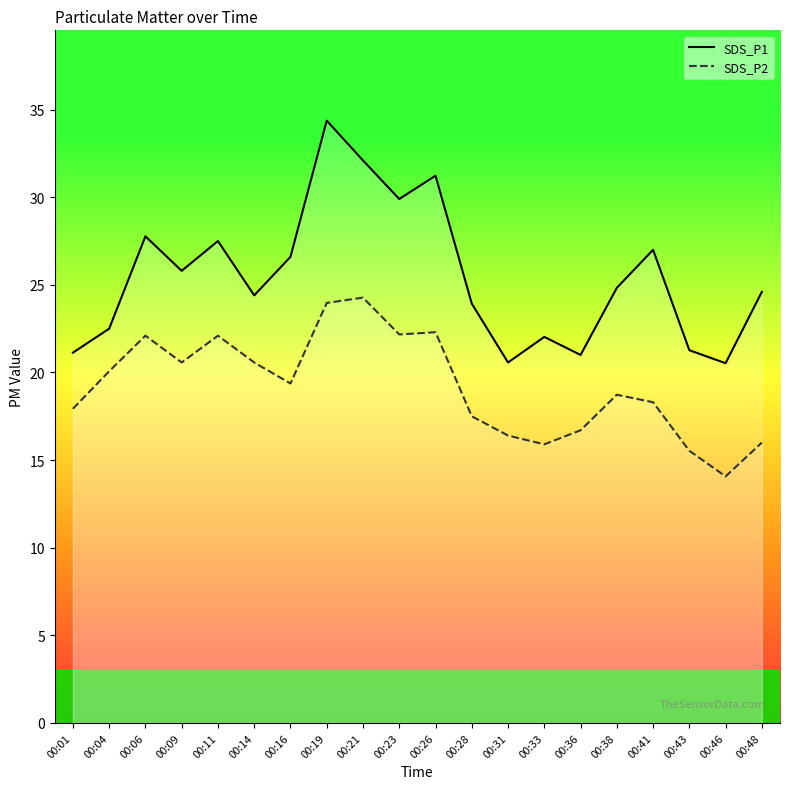

True or false: SDS_P2 and SDS_P1 intersect in this chart.

False